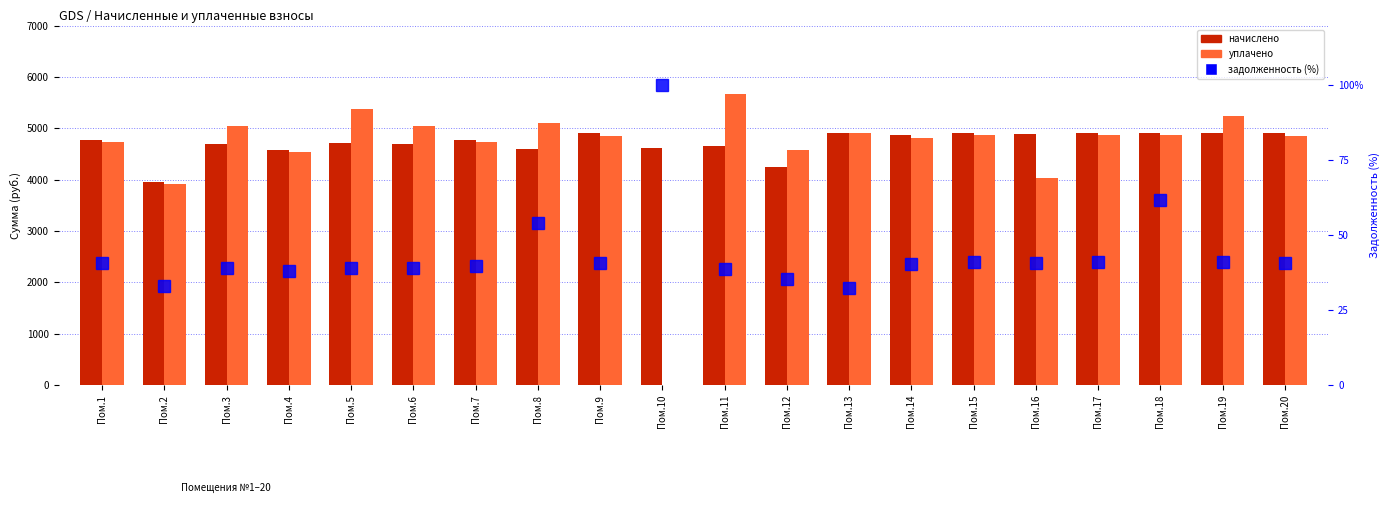

The начислено series shows 4899.1 at Пом.13. True or false?

True